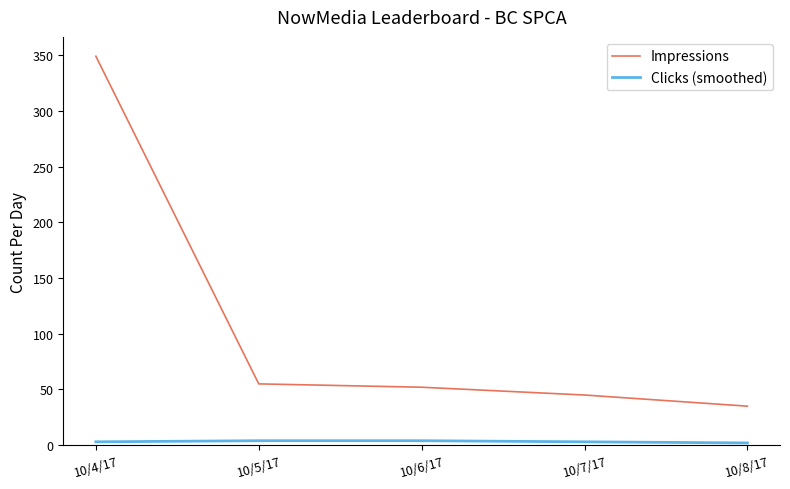

At which label does Impressions reach its peak?

10/4/17